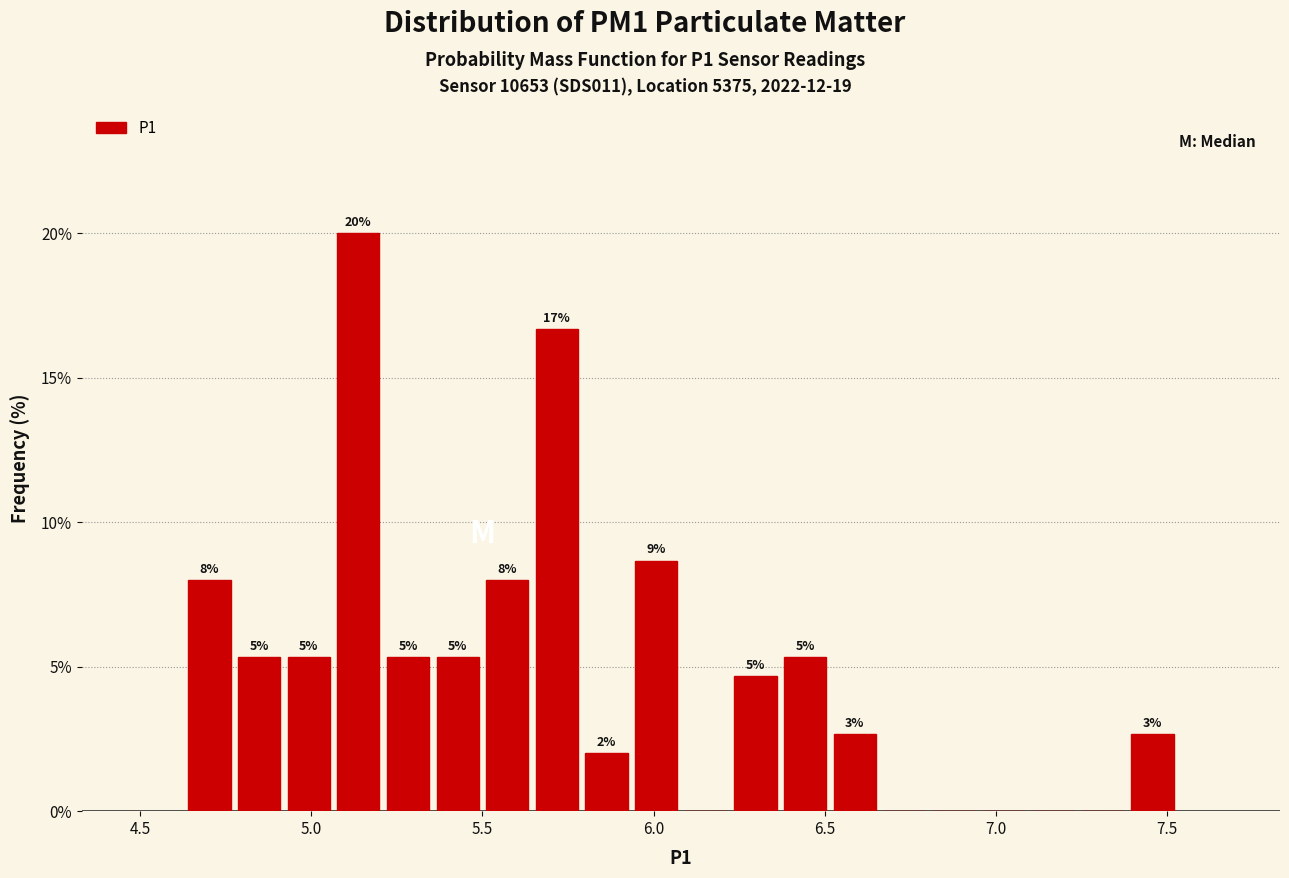

Around what value on the x-axis is the tallest bar? Give the approximate position of its centre, as read against the axis.

5.15